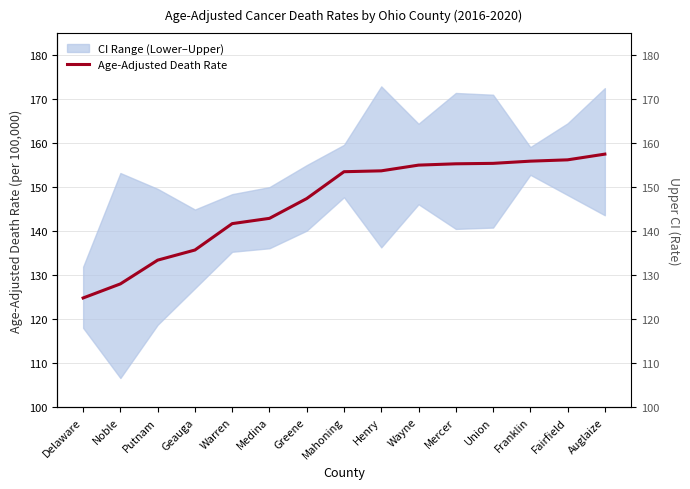

Reading left to right, list all the values displayed in this chart.

Age-Adjusted Death Rate: 124.8	128.0	133.4	135.7	141.7	142.9	147.4	153.5	153.7	155.0	155.3	155.4	155.9	156.2	157.5
Upper CI (Rate): 131.9	153.2	149.6	144.9	148.4	150.0	155.0	159.6	172.9	164.4	171.4	171.0	159.1	164.5	172.5